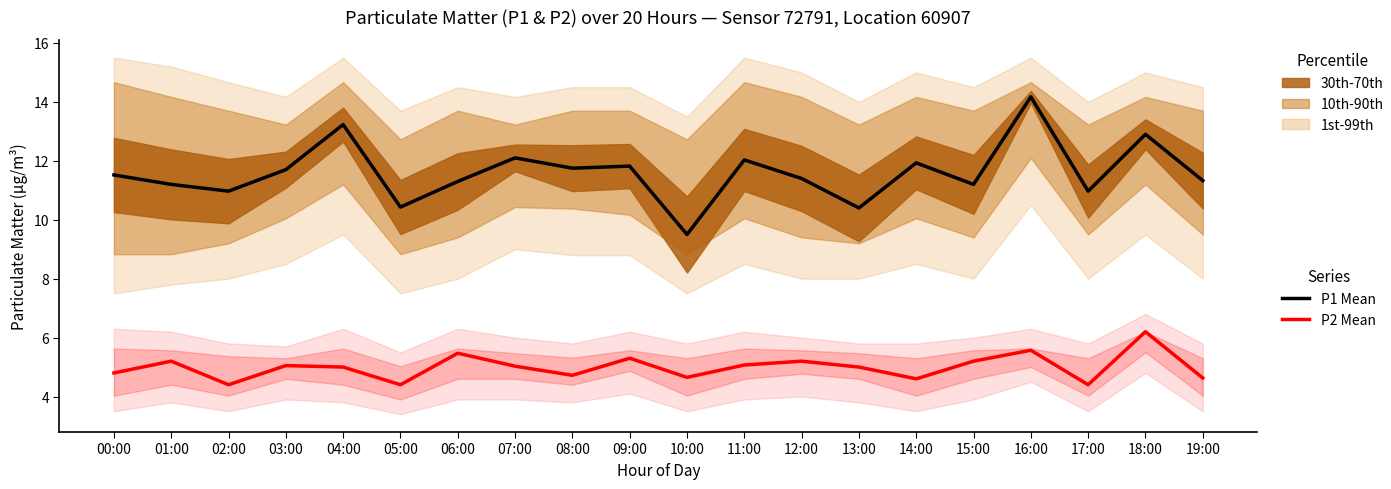

True or false: P2 Mean (SST) has a value of 5.5 at 06:00.

True